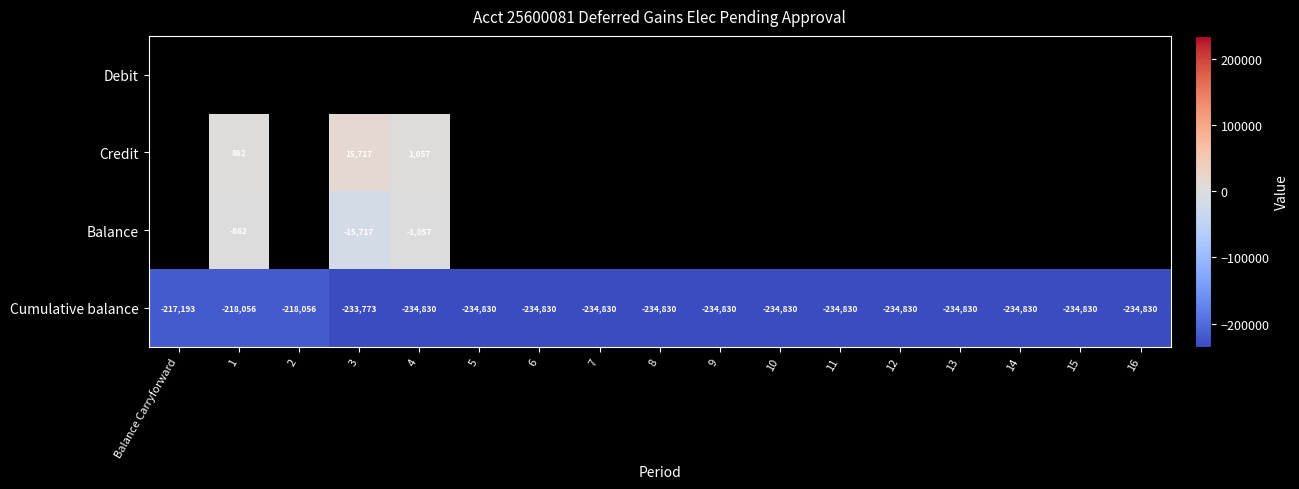

The value of Balance at 1 is -862. True or false?

True